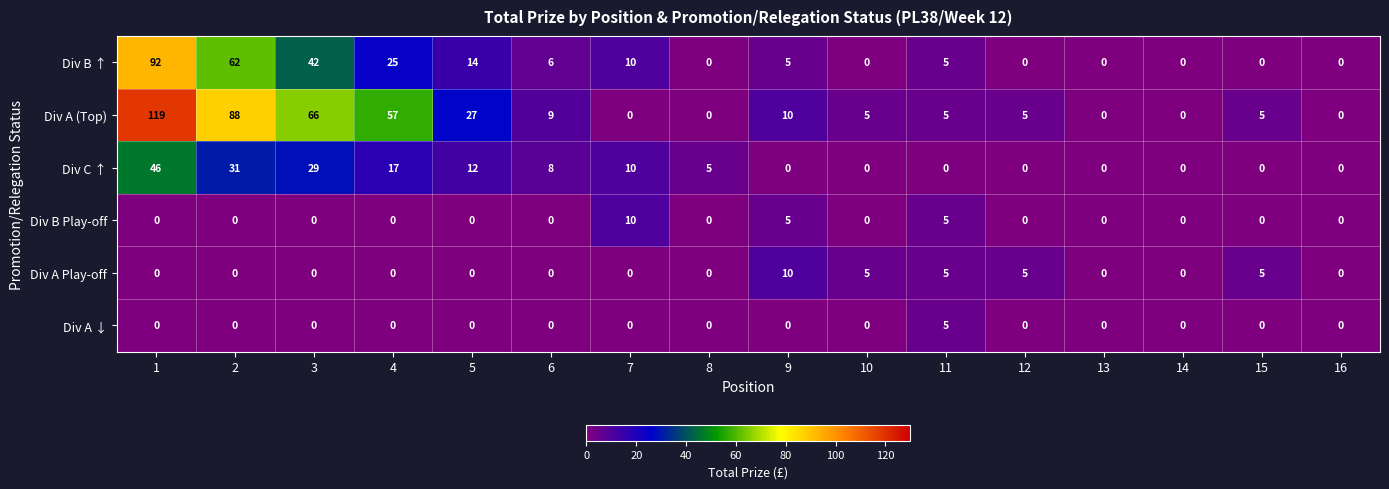

Is it true that Div B ↑ equals 31 at 8?

False